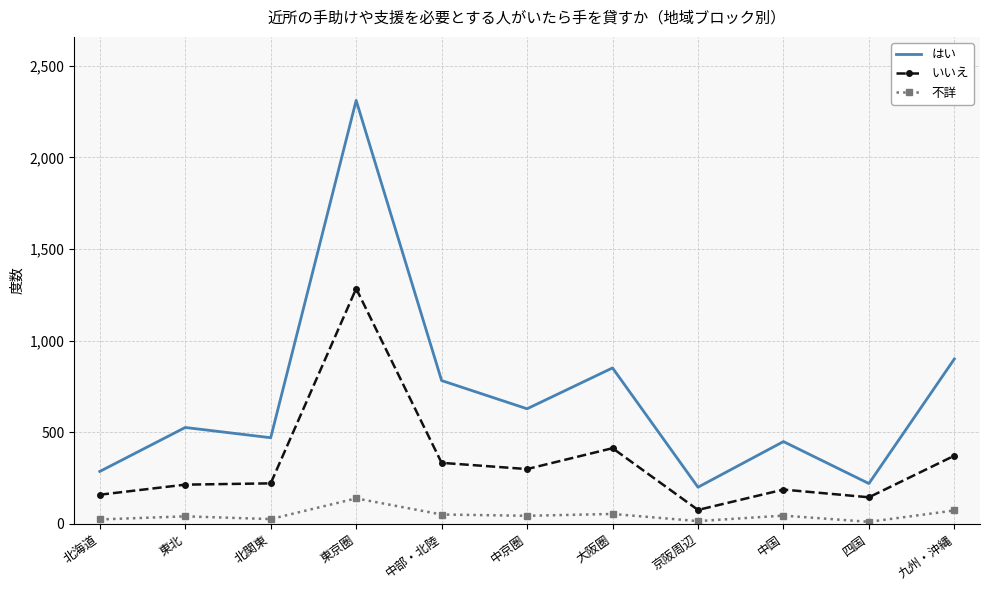

What is the difference between the maximum and minimum values in the はい series?

2111